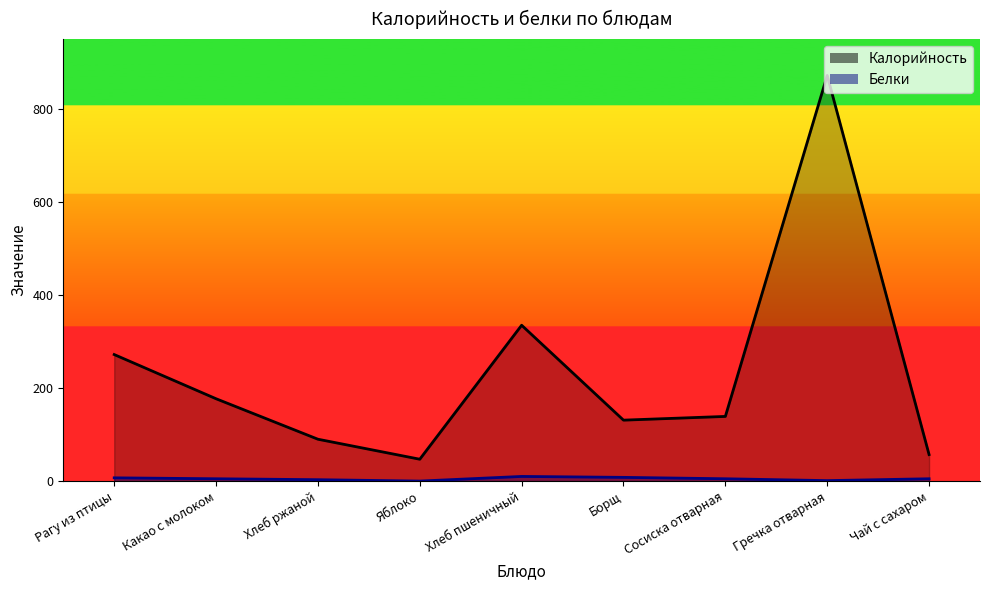

Which series has the largest total across all categories?

Калорийность